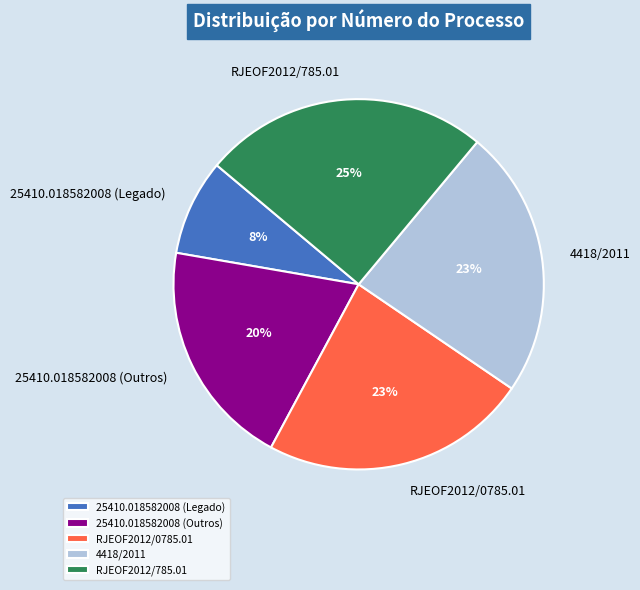

Combined, do RJEOF2012/785.01 and 25410.018582008 (Outros) account for over 50%?

No